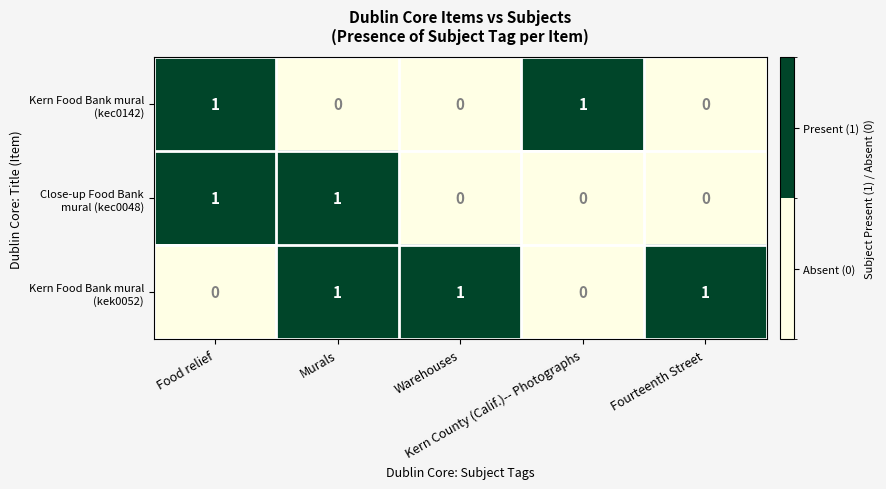

At how many categories does at least one series exceed 0?

5